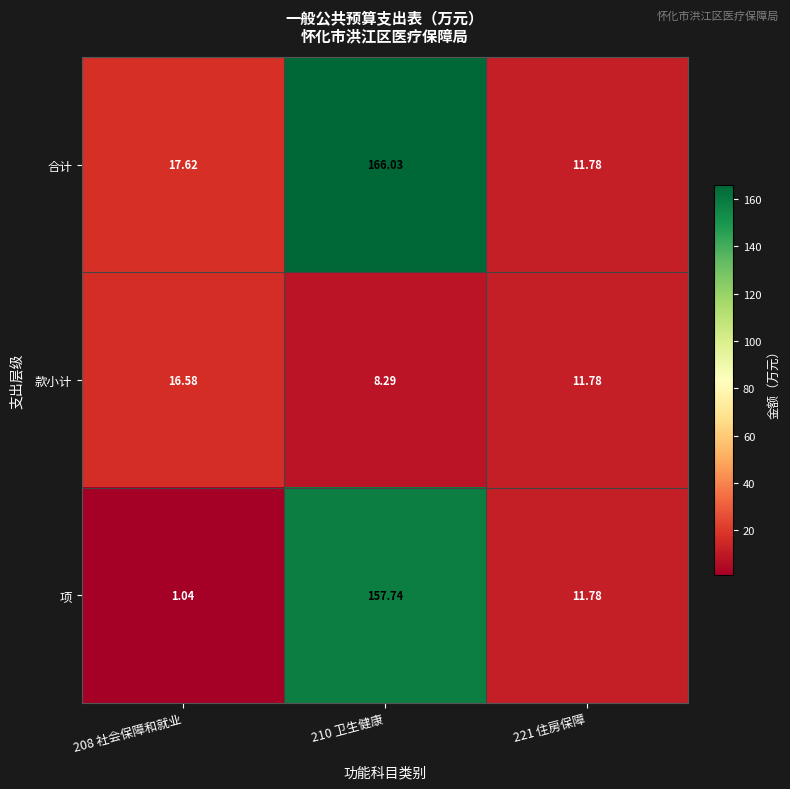

Which series has the largest total across all categories?

合计